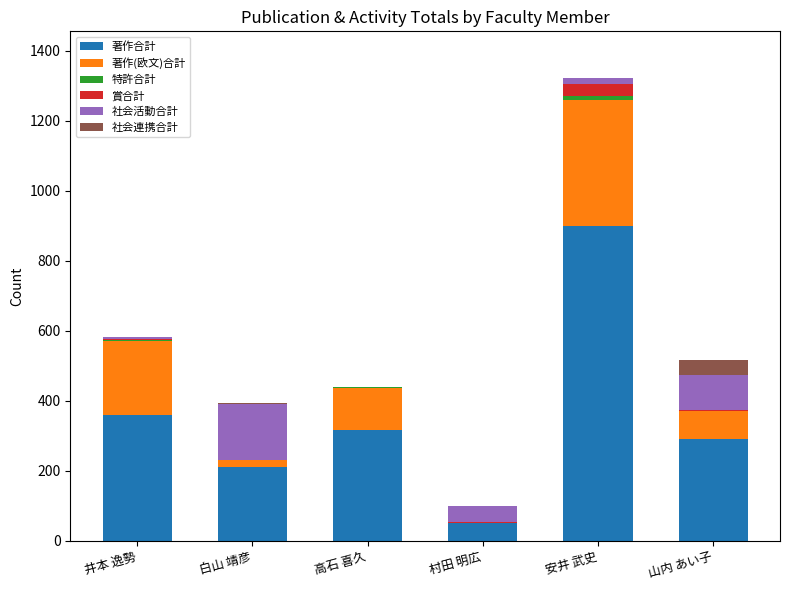

At which category is the sum across all series the highest?

安井 武史